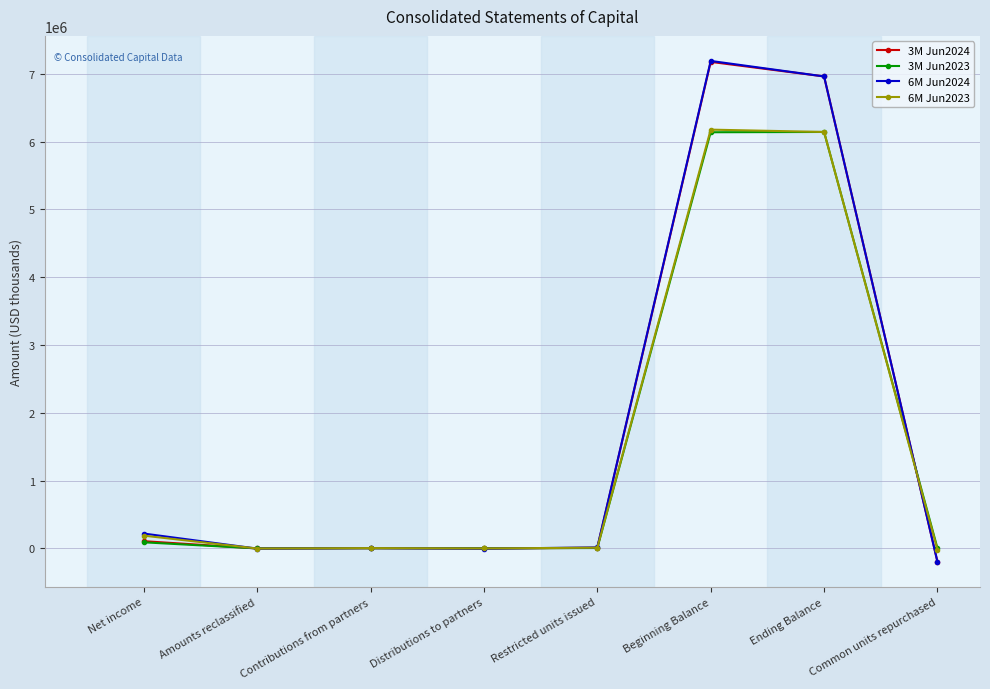

Is it true that 3M Jun2023 equals 6139435 at Beginning Balance?

True